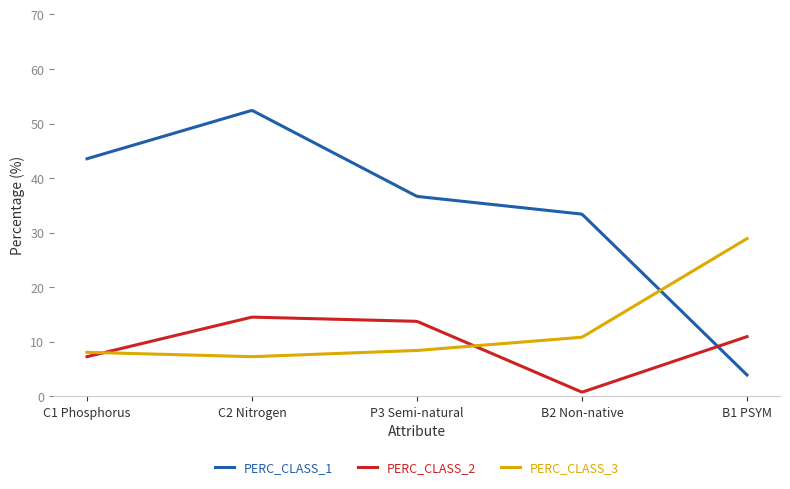

What is the maximum value shown in the chart?

52.4